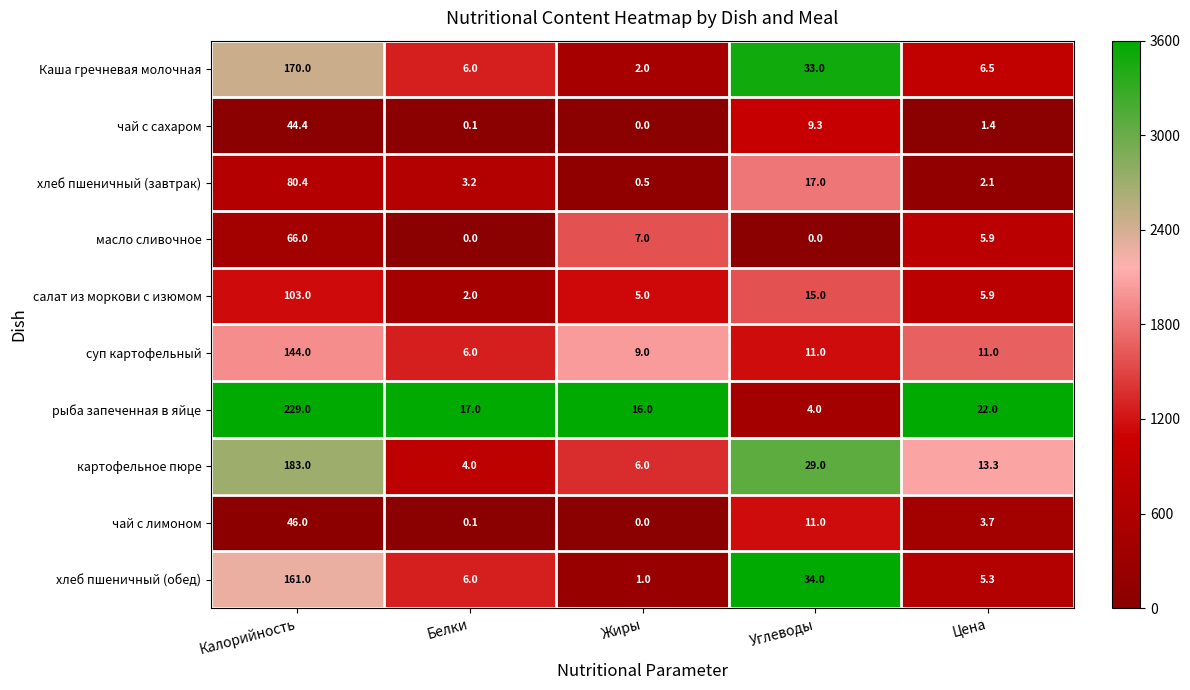

What is the spread (max minus min) of values at Калорийность?

184.6